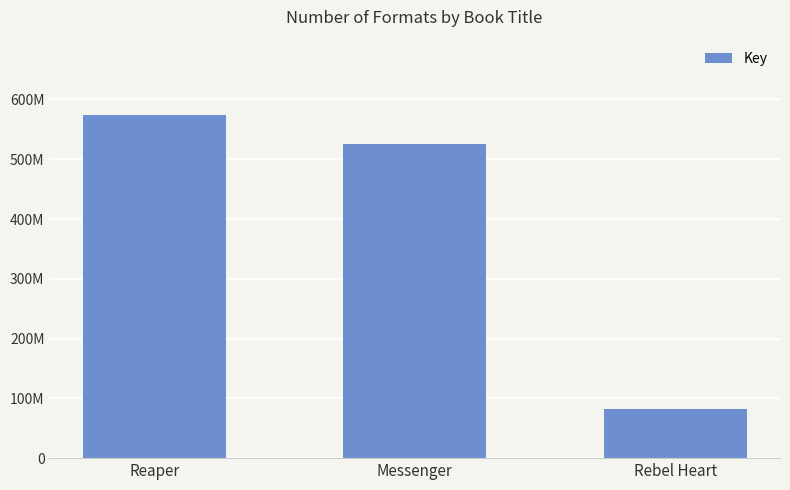

What is the label of the 2nd bar from the right?

Messenger